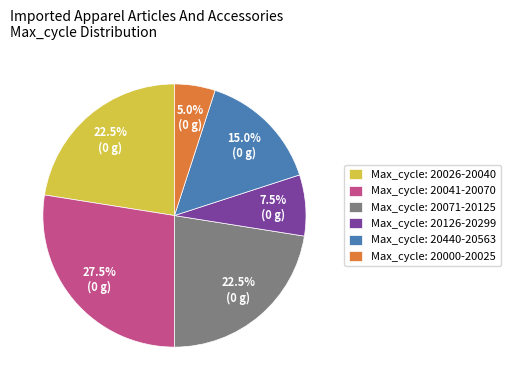

What portion of the pie excludes Max_cycle: 20440-20563?

85.0%